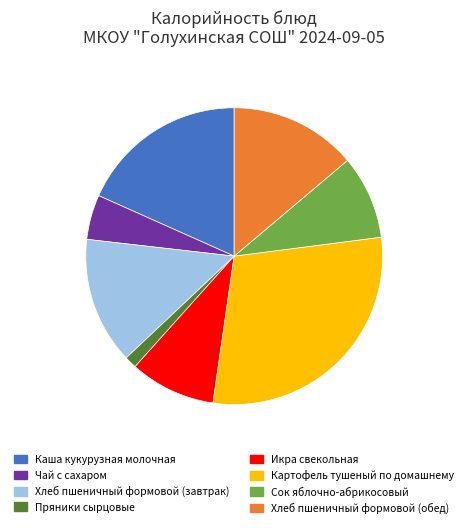

Combined, do Каша кукурузная молочная and Икра свекольная account for over 50%?

No